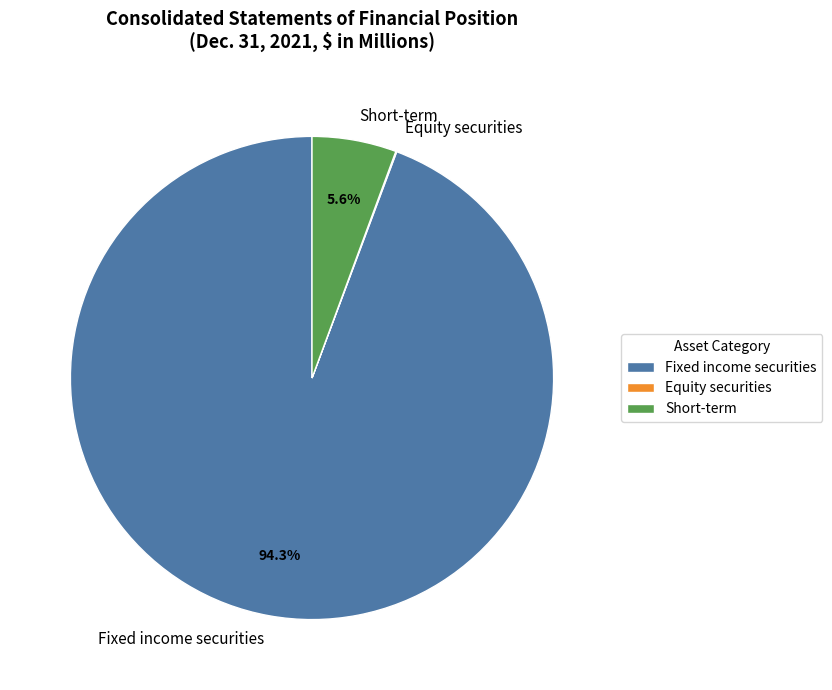

Is it true that Short-term is 1% of the pie?

False